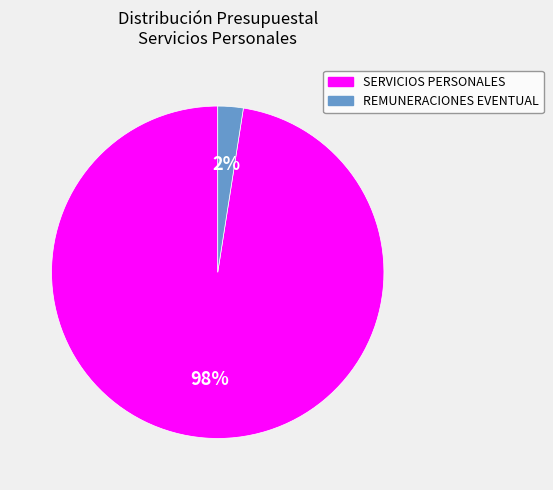

Does any single category account for the majority?

Yes